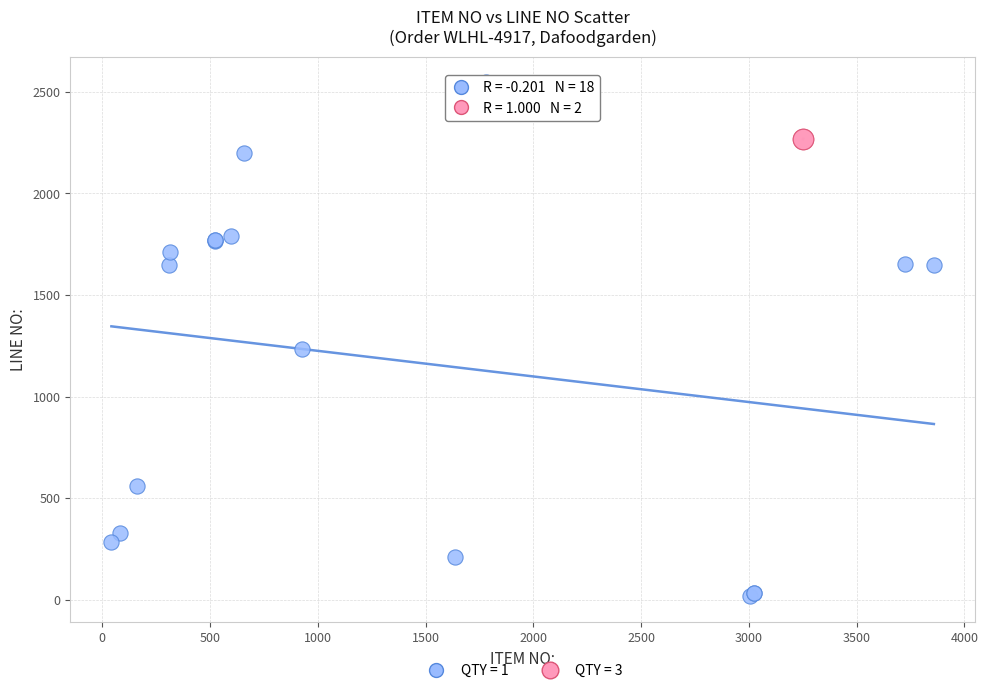

What are all the series names shown in the legend?

QTY = 1, QTY = 3